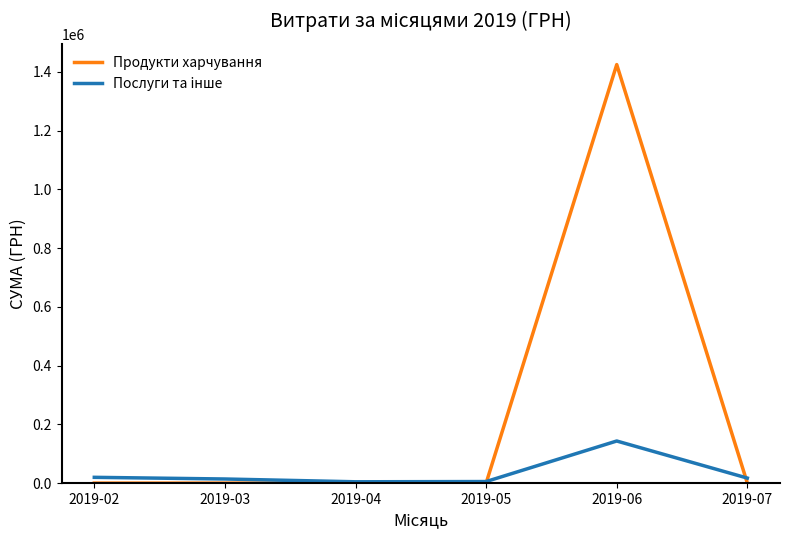

Is the value of Продукти харчування at 2019-05 greater than the value of Послуги та iнше at 2019-06?

No